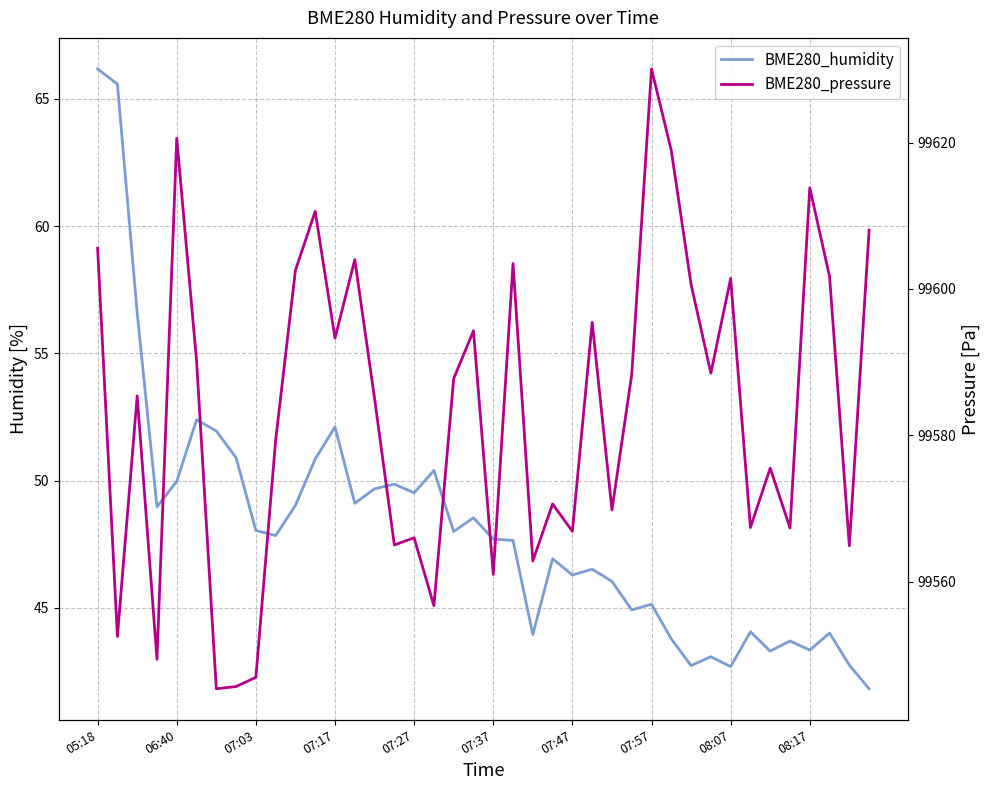

What are all the series names shown in the legend?

BME280_humidity, BME280_pressure